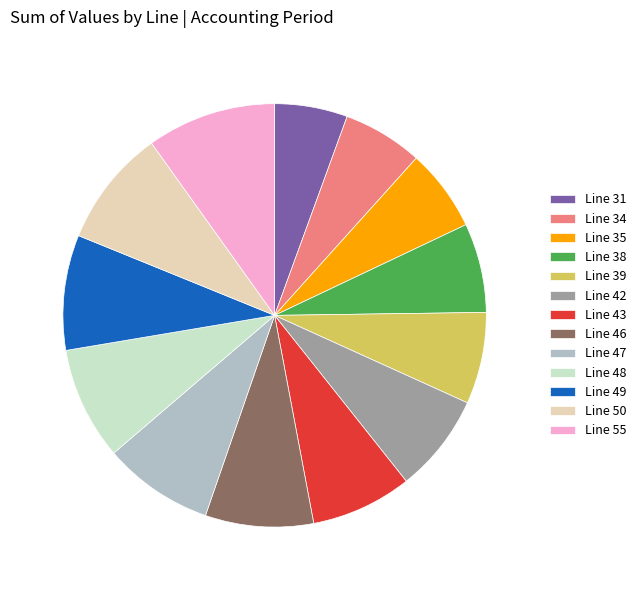

Is there a majority slice in this chart?

No